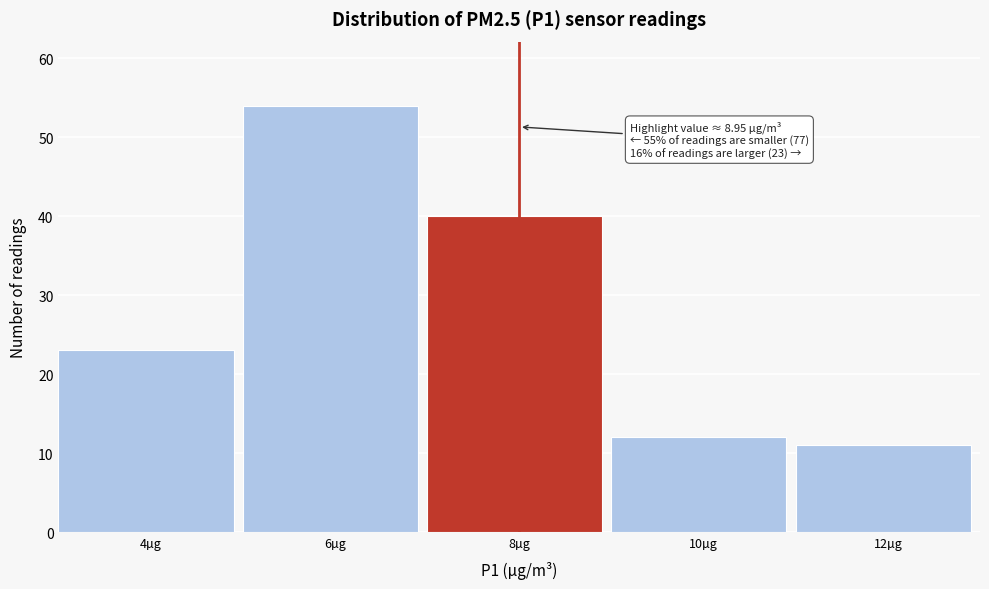

Reading left to right, what are all the values shown in this chart?

23	54	40	12	11